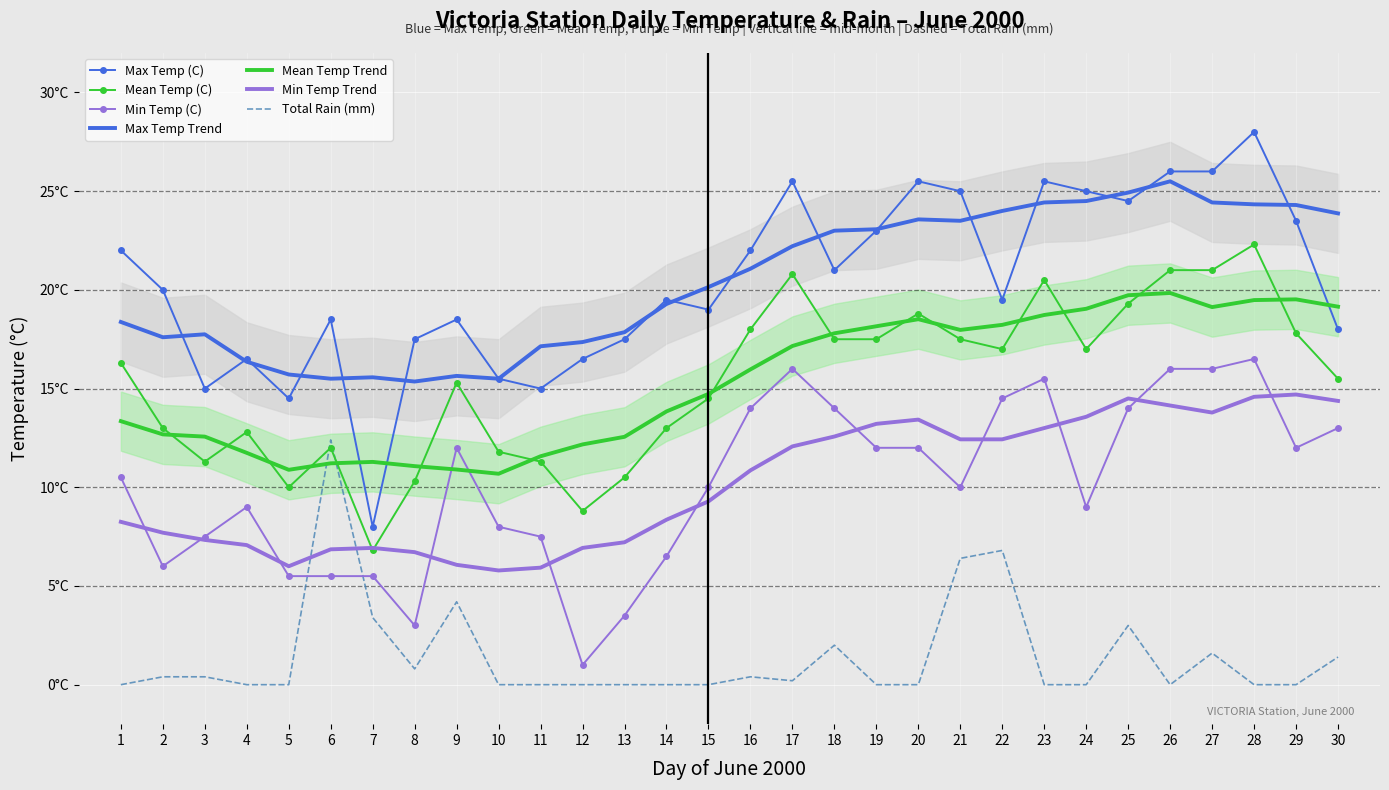

How many values in the Total Rain (mm) series exceed 0?

14